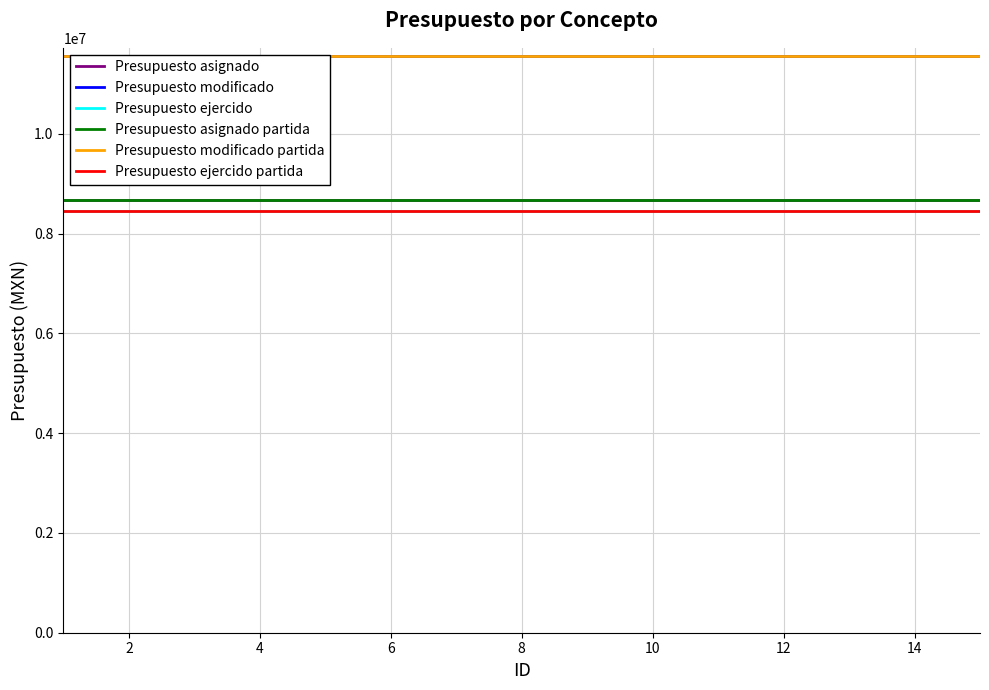

What is the smallest value displayed?

8446053